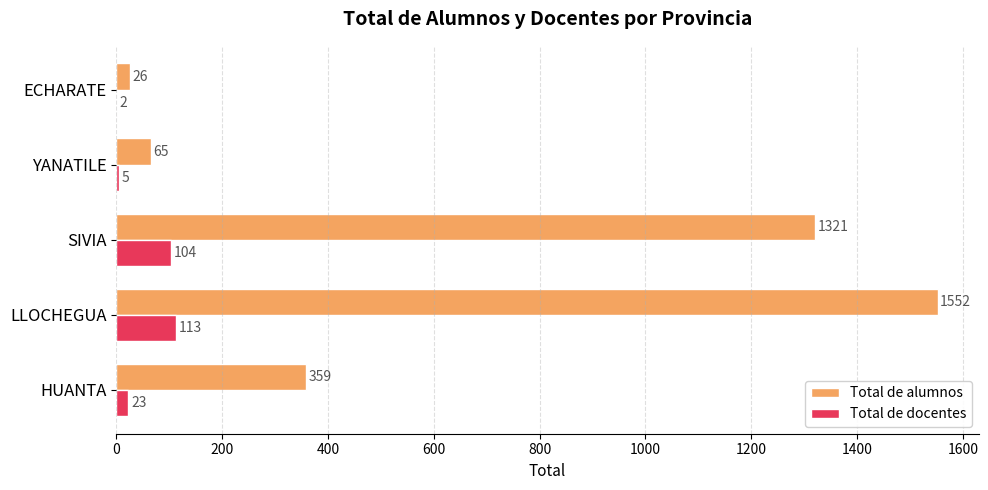

What is the sum of all Total de docentes values?

247